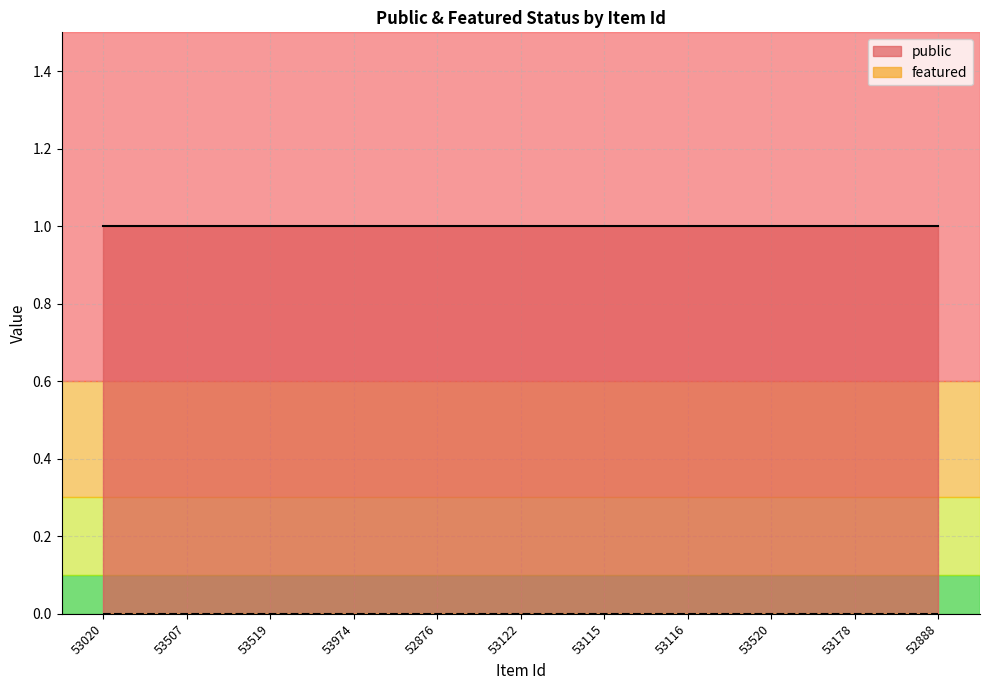

What is the label of the 4th point from the left?

53974